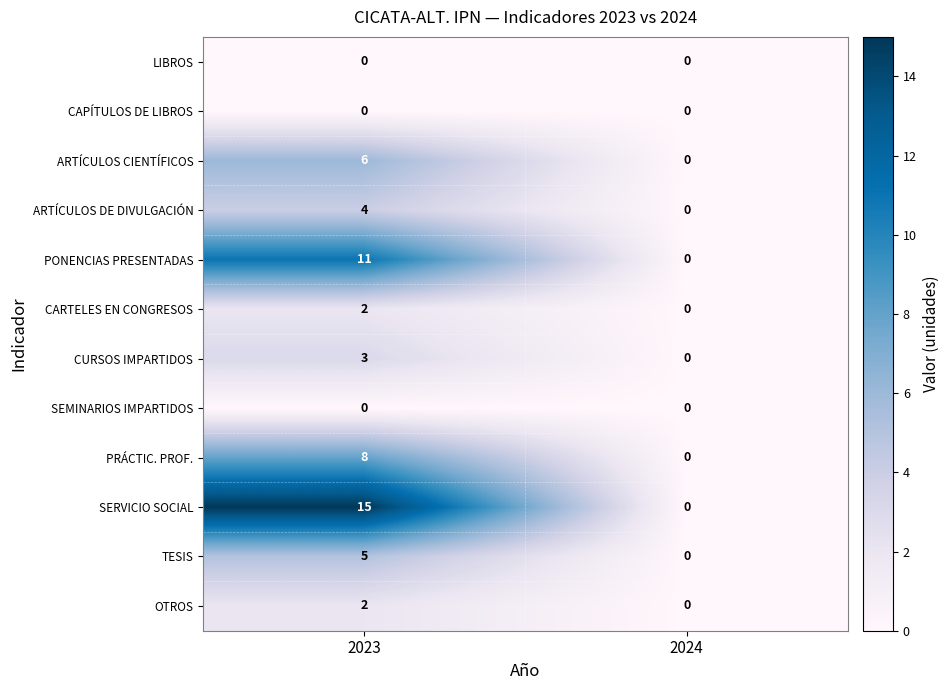

Reading right to left, extract all data points from this chart.

LIBROS: 2024=0	2023=0
CAPÍTULOS DE LIBROS: 2024=0	2023=0
ARTÍCULOS CIENTÍFICOS: 2024=0	2023=6
ARTÍCULOS DE DIVULGACIÓN: 2024=0	2023=4
PONENCIAS PRESENTADAS: 2024=0	2023=11
CARTELES EN CONGRESOS: 2024=0	2023=2
CURSOS IMPARTIDOS: 2024=0	2023=3
SEMINARIOS IMPARTIDOS: 2024=0	2023=0
PRÁCTIC. PROF.: 2024=0	2023=8
SERVICIO SOCIAL: 2024=0	2023=15
TESIS: 2024=0	2023=5
OTROS: 2024=0	2023=2